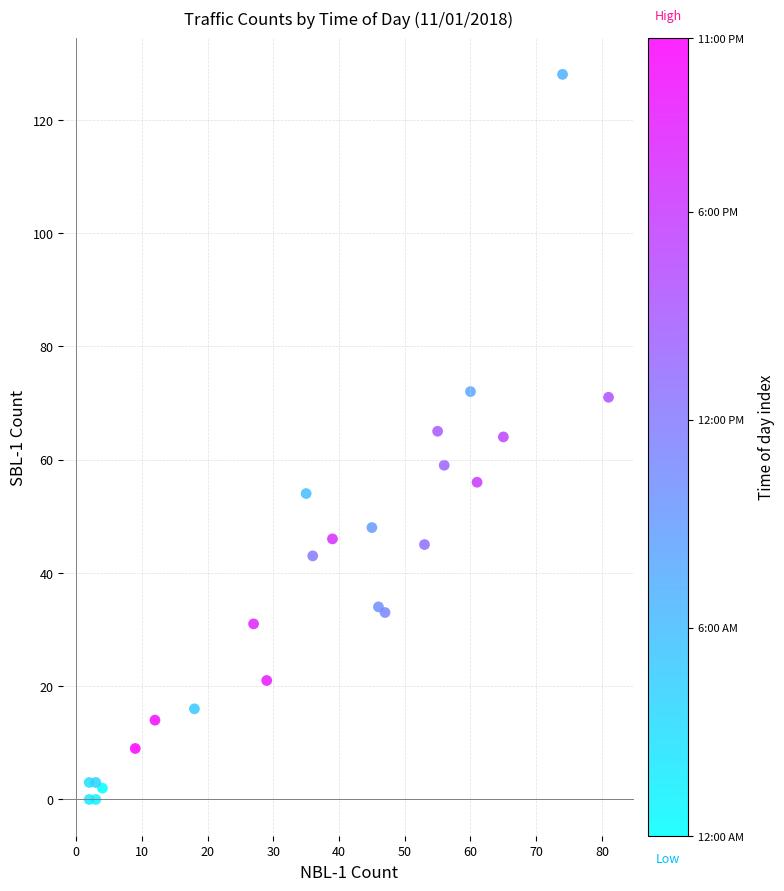

What is the range of Y values (max minus min)?

128